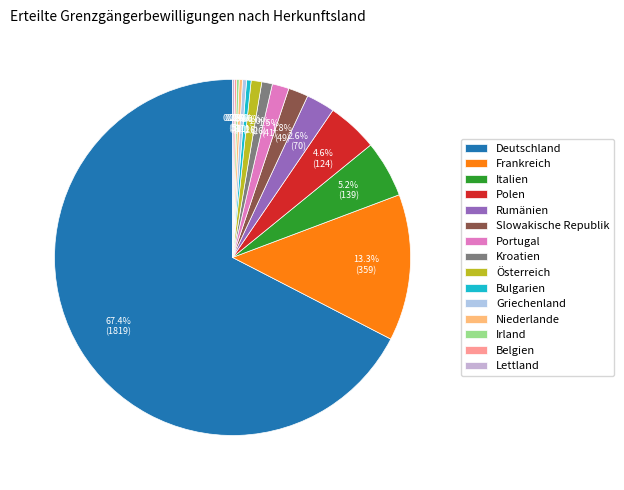

What percentage is the Italien slice, to the nearest percent?

5%